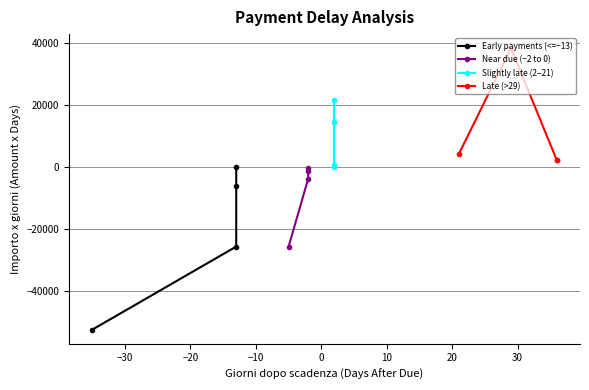

How many data points in Near due (−2 to 0) are less than -1485?

2